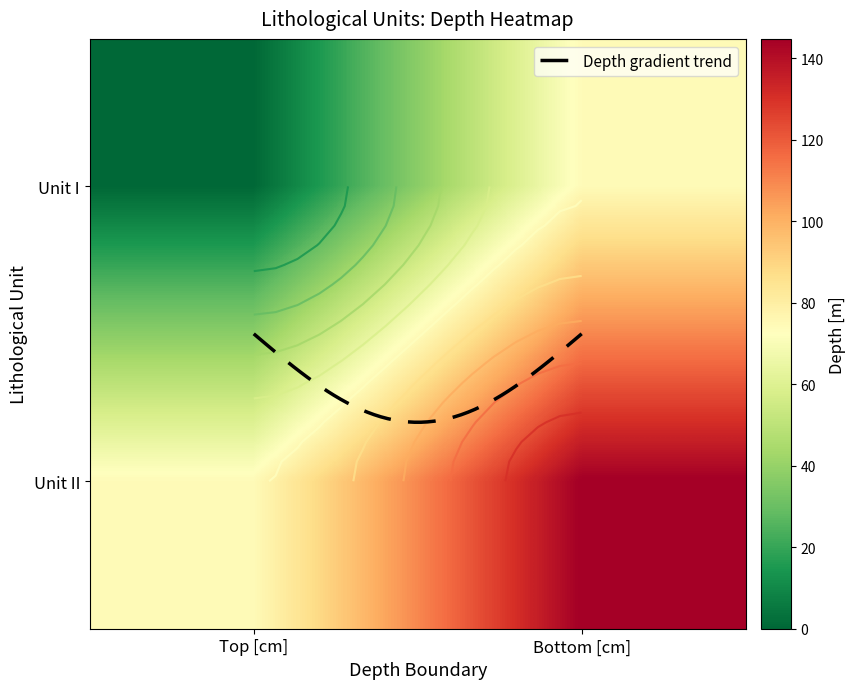

Rank the series at Top [cm] from lowest to highest value.

I, II